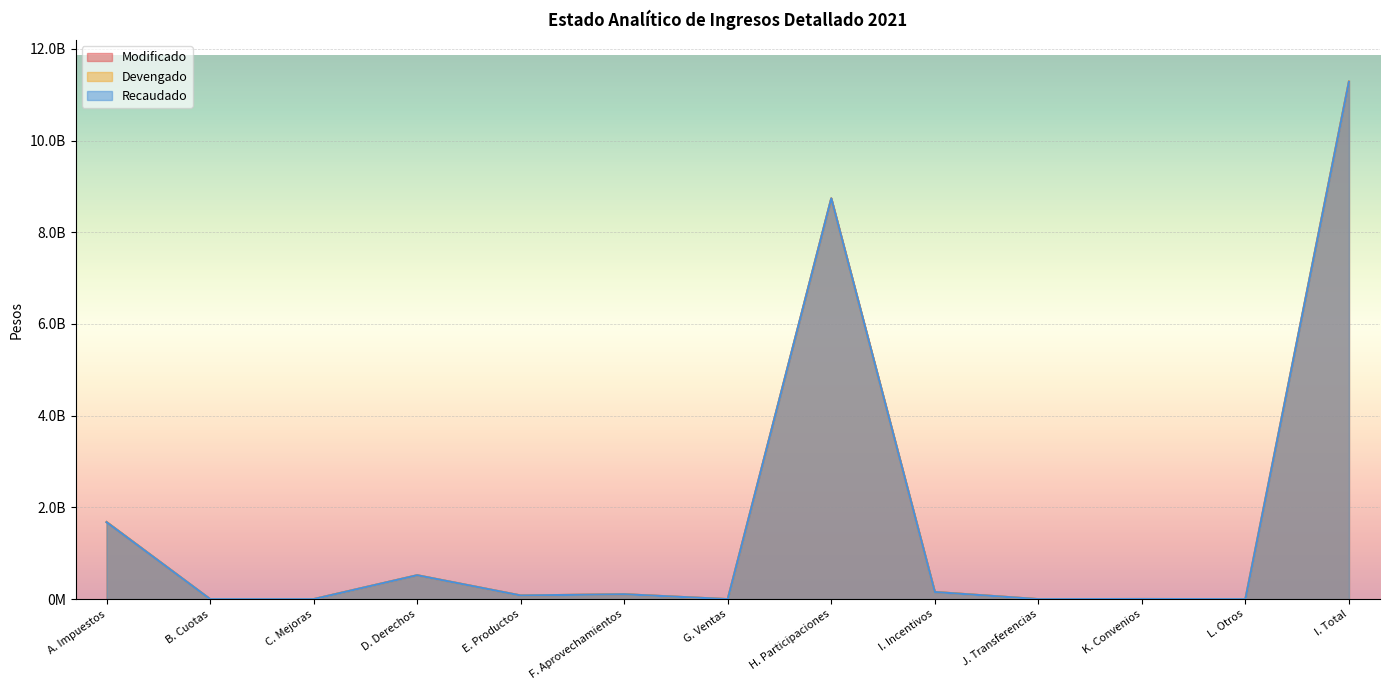

Is it true that Recaudado equals 106389450.4 at F. Aprovechamientos?

True